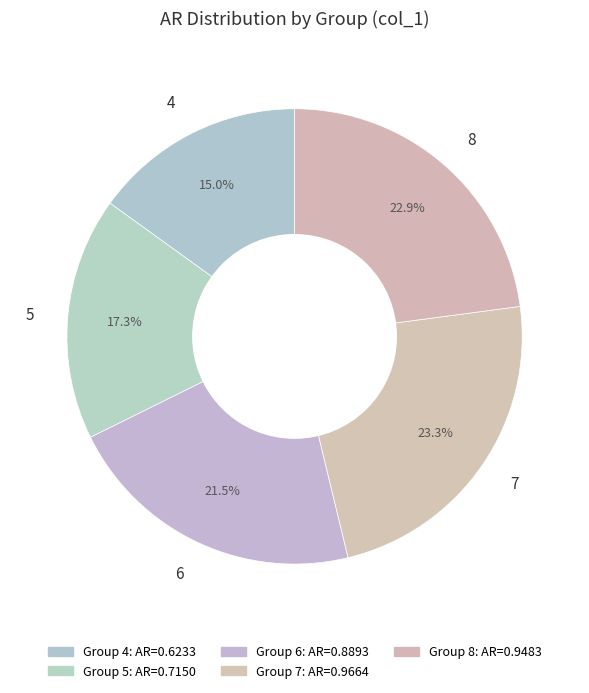

To the nearest percent, what percentage of the pie is 7?

23%